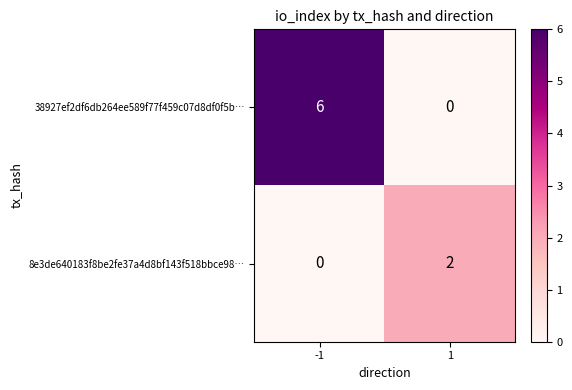

Which category has the highest value across all series?

-1